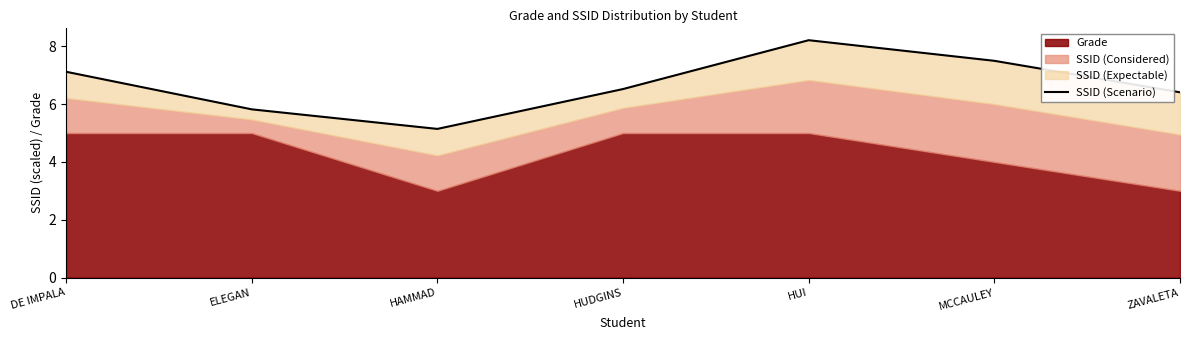

Rank the categories by value from highest to lowest.

HUI, MCCAULEY, DE IMPALA, HUDGINS, ZAVALETA, ELEGAN, HAMMAD